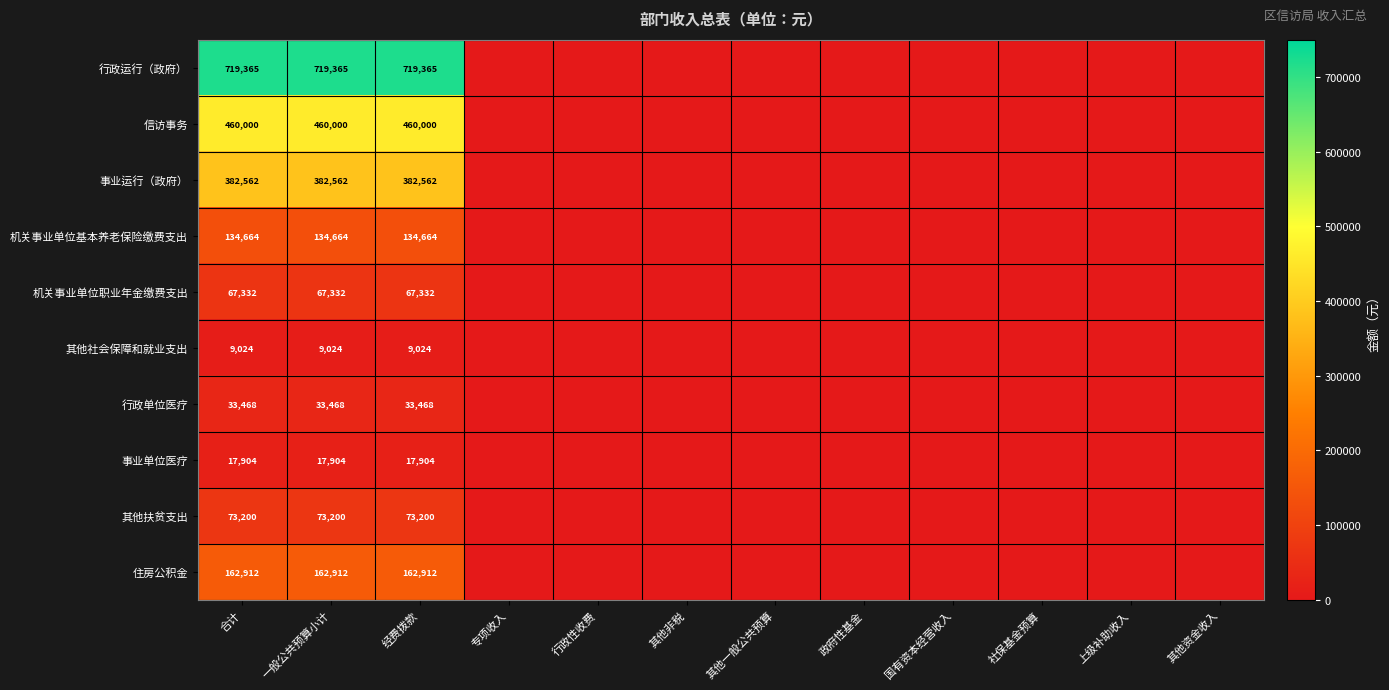

What is the total value across all series at 合计?

2060431